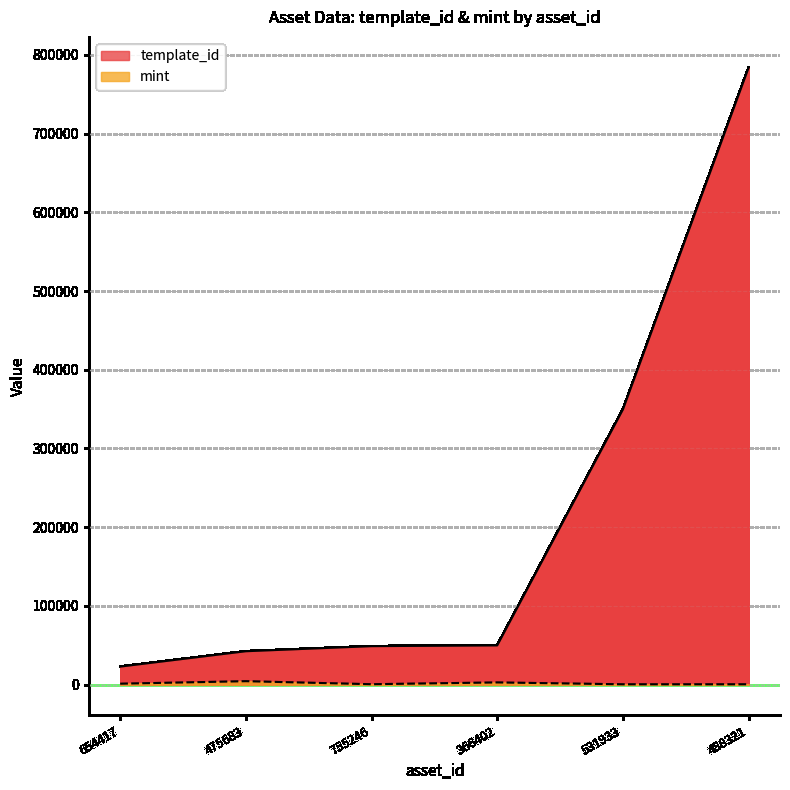

The value of mint at 755246 is 502. True or false?

True